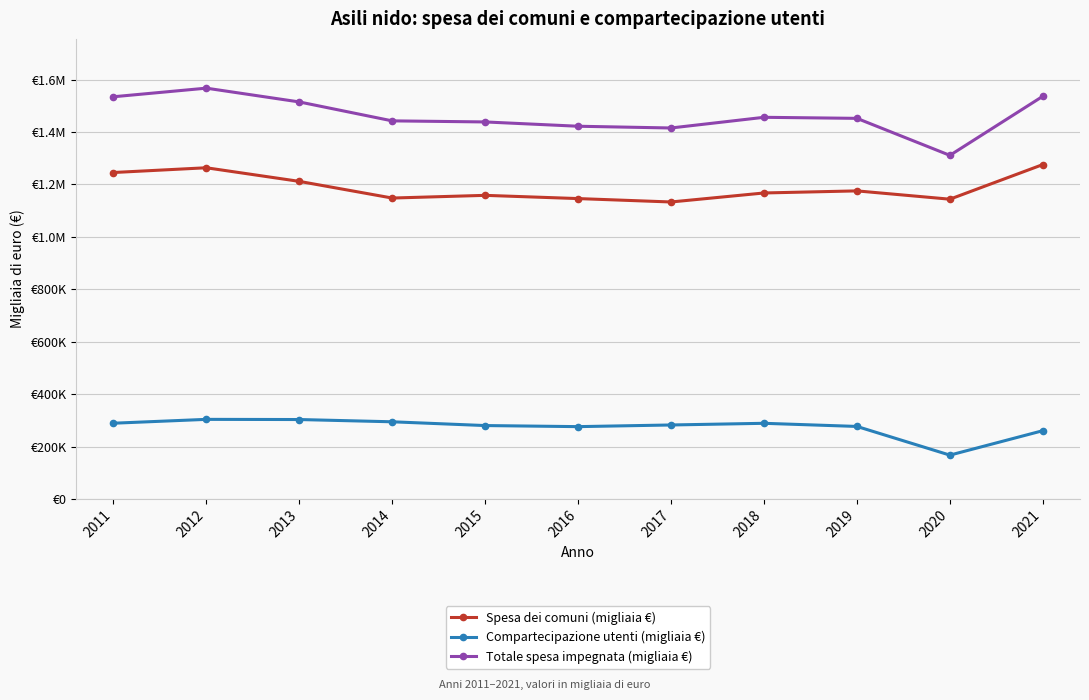

True or false: Totale spesa impegnata (migliaia €) and Compartecipazione utenti (migliaia €) intersect in this chart.

False